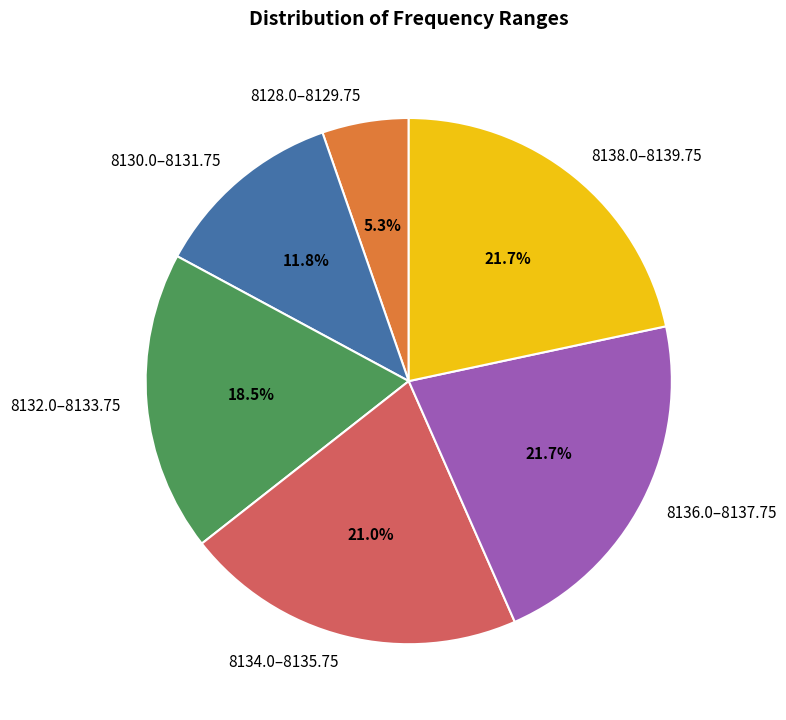

To the nearest percent, what is the average slice percentage?

17%